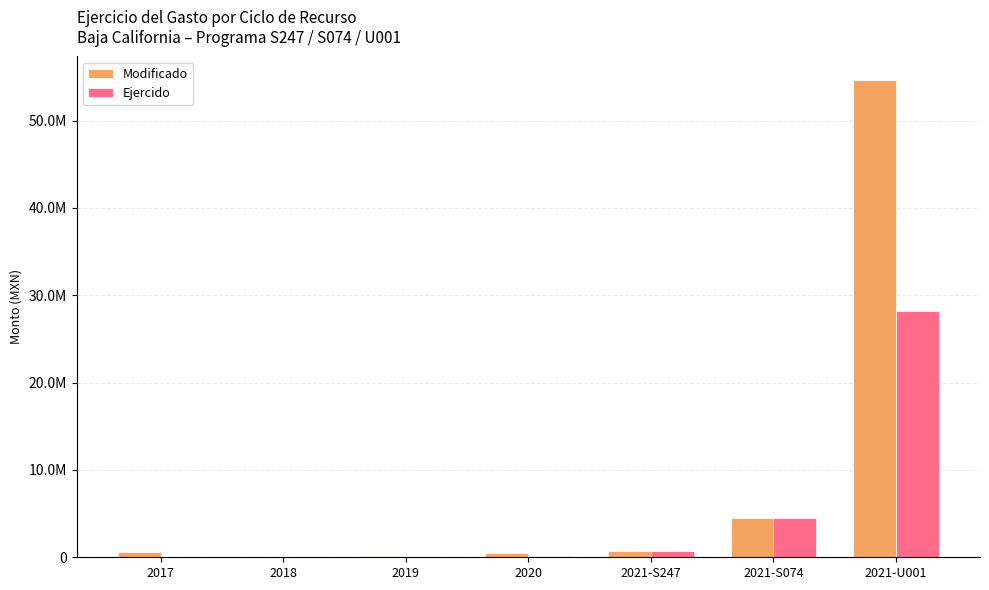

What is the difference between the Ejercido values at 2021-S247 and 2021-U001?

27447313.9